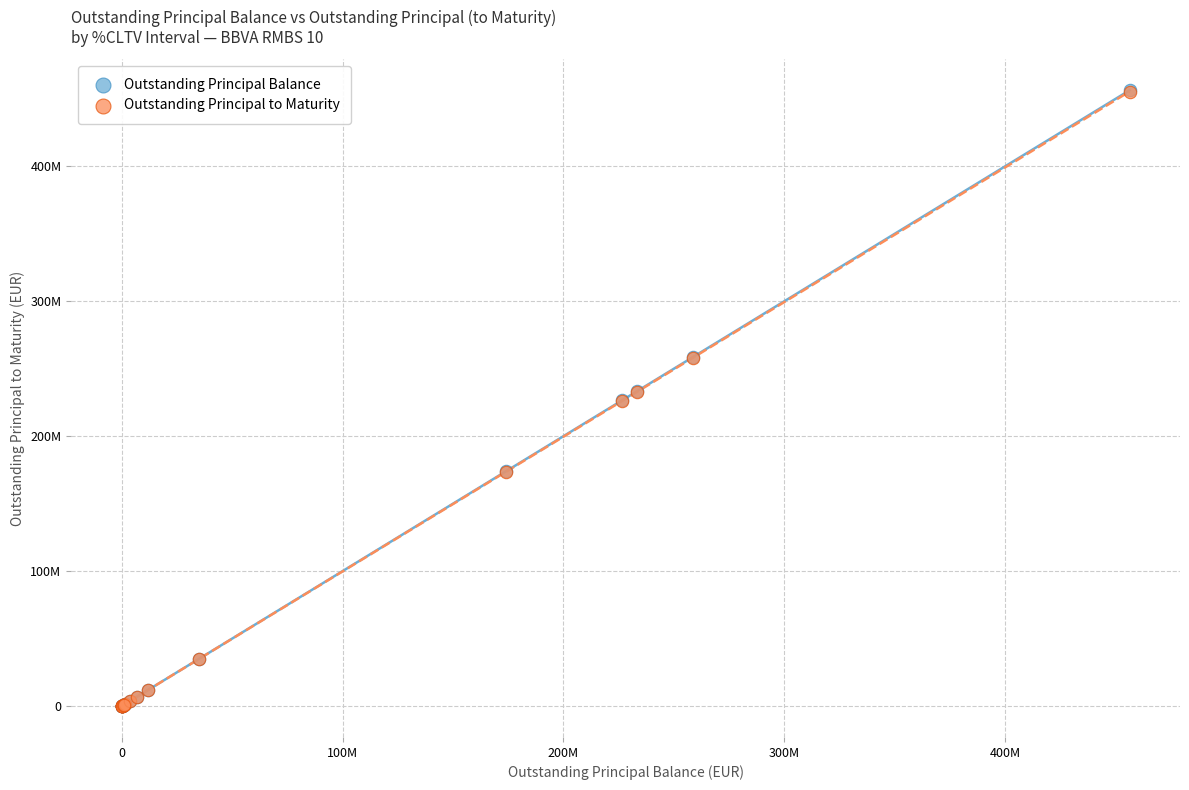

Which series has the widest spread of Y values?

Outstanding Principal Balance